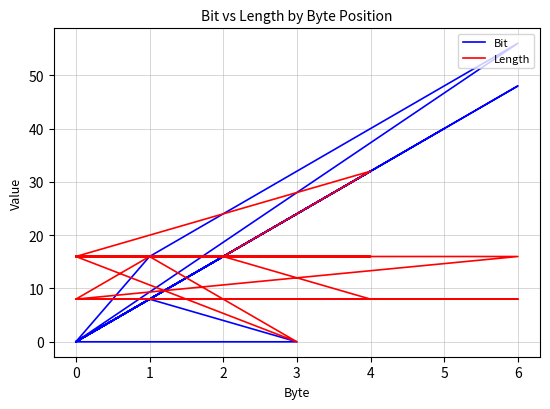

What is the difference between the Bit values at 0 and 2?

16